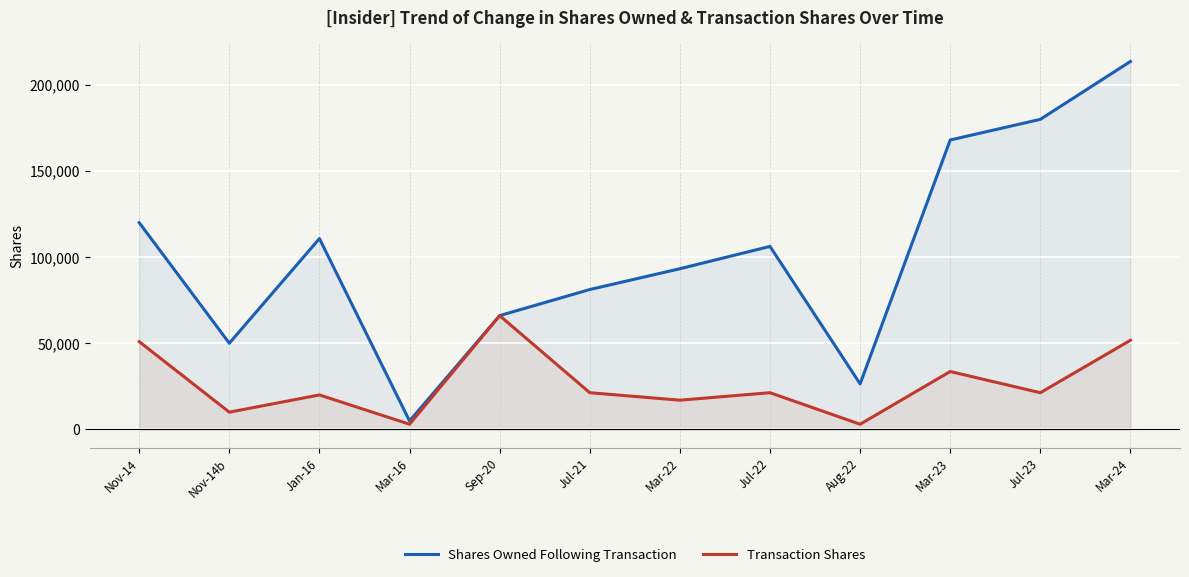

Between Aug-22 and Jul-23, which is larger?

Jul-23